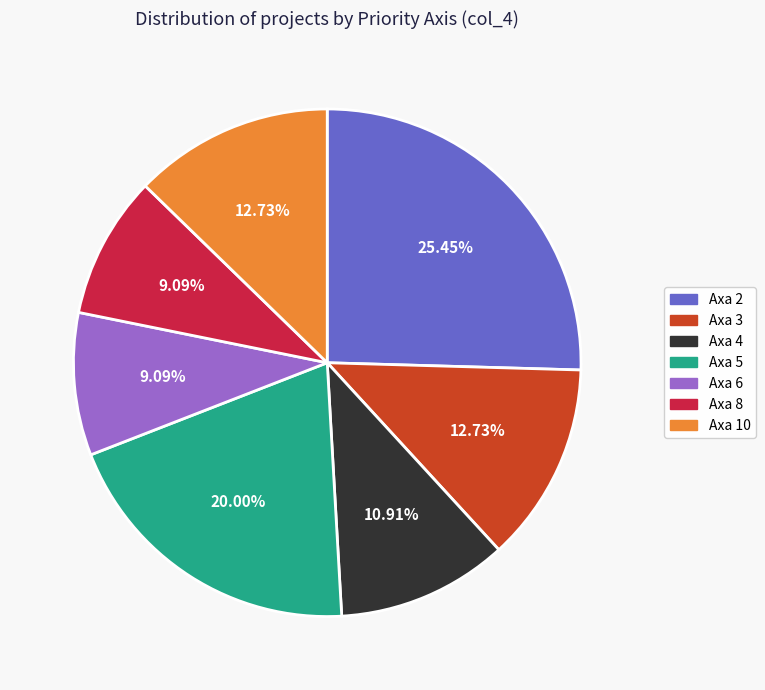

To the nearest percent, what is the difference between the largest and smallest slice percentages?

16%